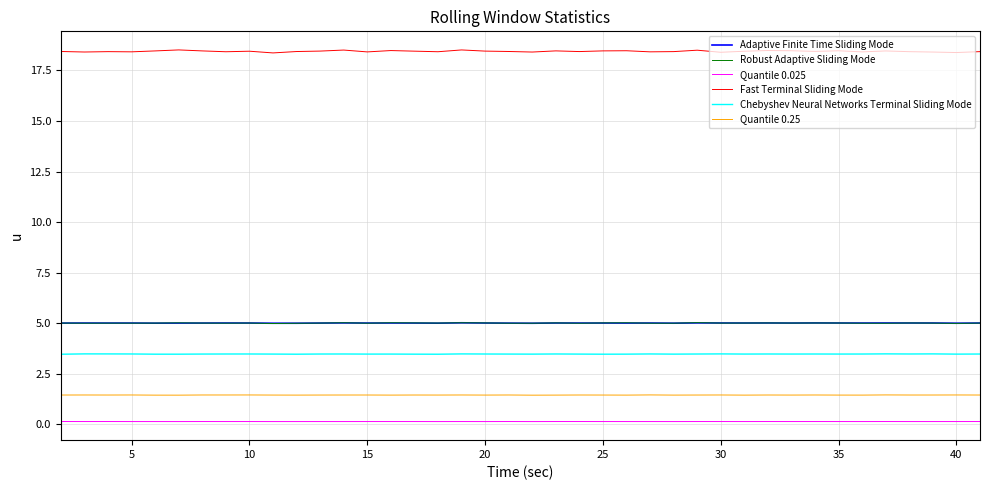

What are all the series names shown in the legend?

Adaptive Finite Time Sliding Mode, Robust Adaptive Sliding Mode, Quantile 0.025, Fast Terminal Sliding Mode, Chebyshev Neural Networks Terminal Sliding Mode, Quantile 0.25